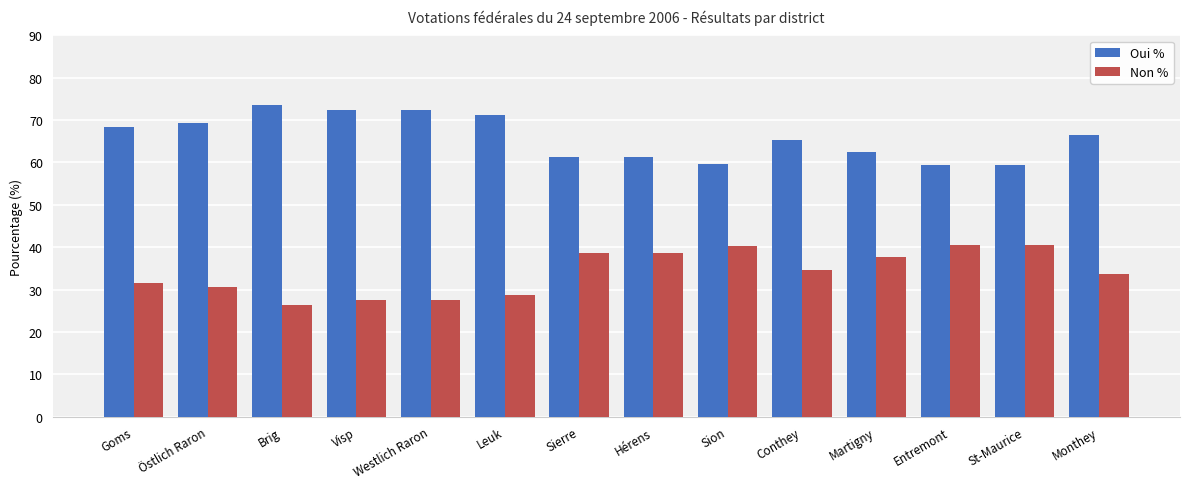

List the series in order of their peak value, lowest first.

Non %, Oui %